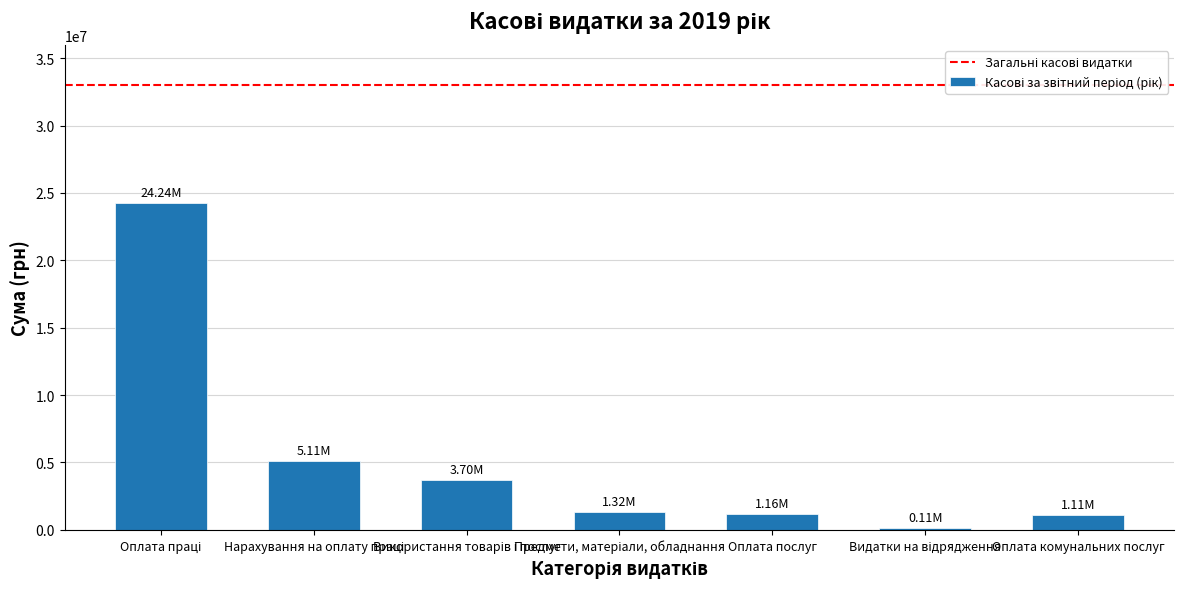

What is the average value?

5249752.6